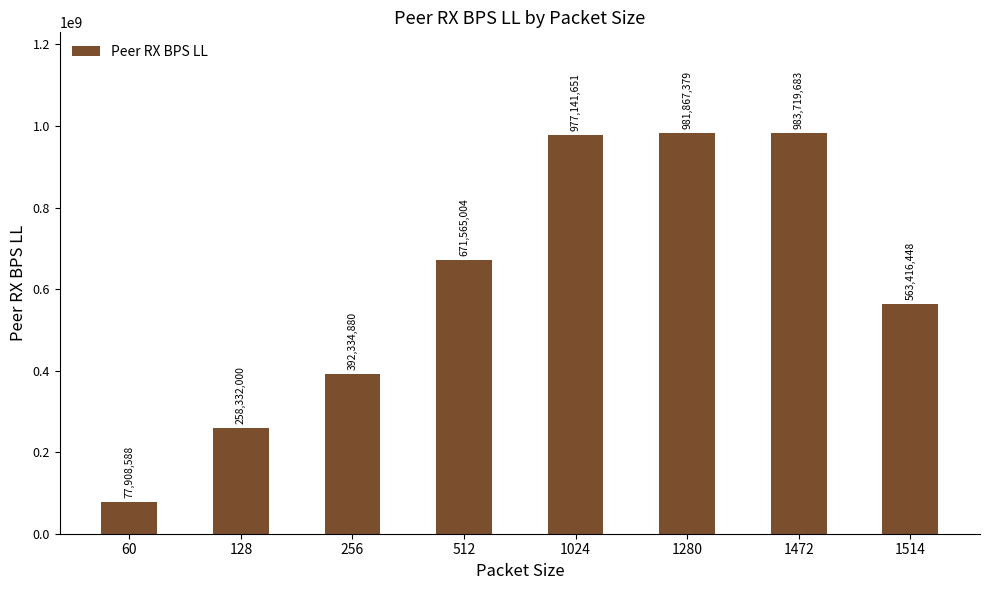

What is the difference between the maximum and minimum values?

905811095